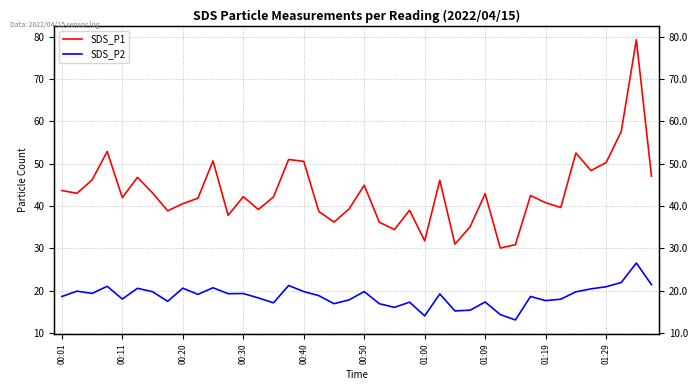

Between 27 and 34, which is larger?

34